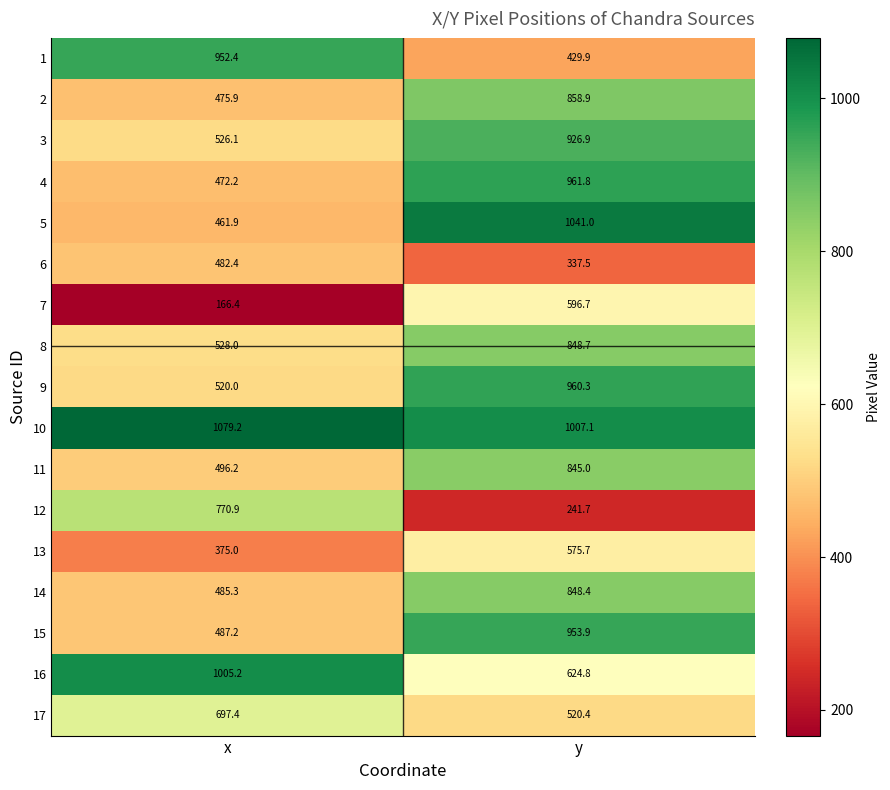

What is the difference between the highest and lowest values at y?

799.3